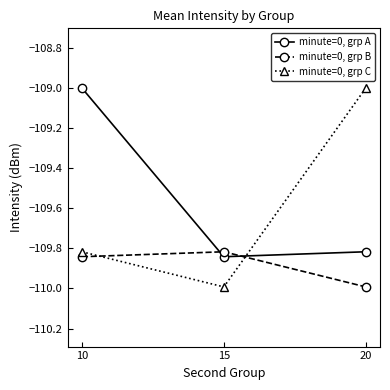

At 10, list the series in order from largest to smallest.

minute=0, grp A, minute=0, grp C, minute=0, grp B